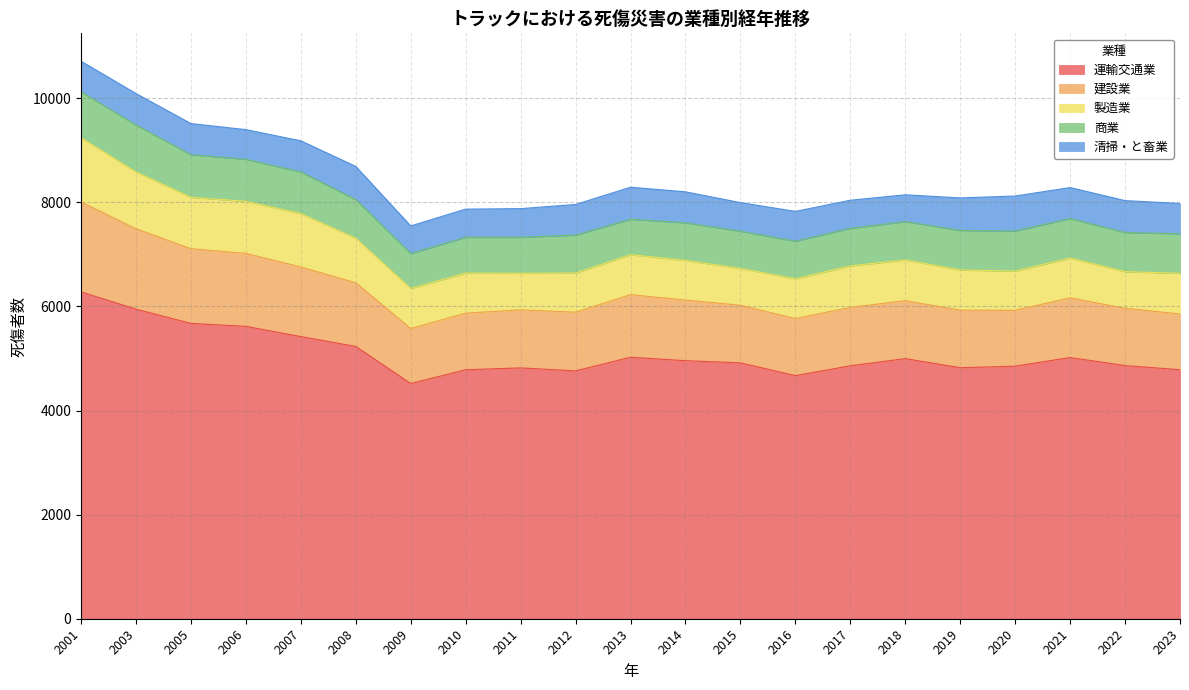

Which series has the widest spread of values?

運輸交通業